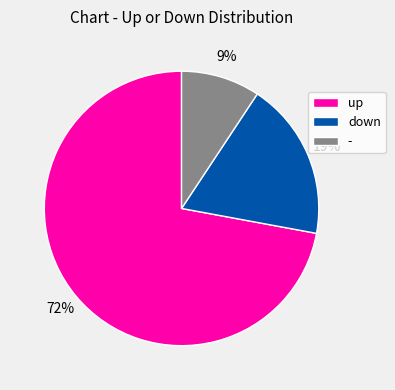

What is the ratio of the value at - to the value at down?

0.5